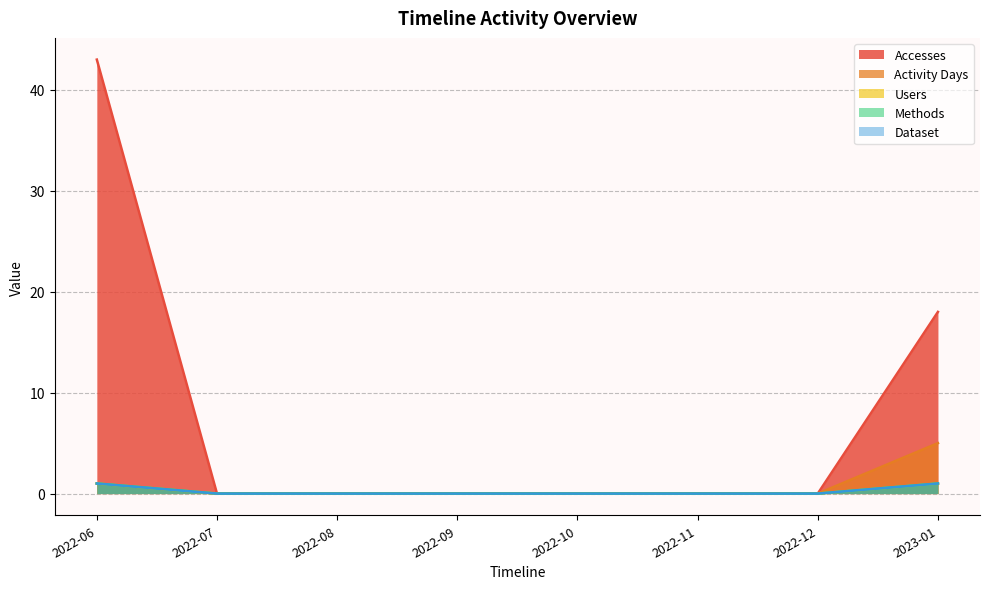

At which category is the sum across all series the highest?

2022-06